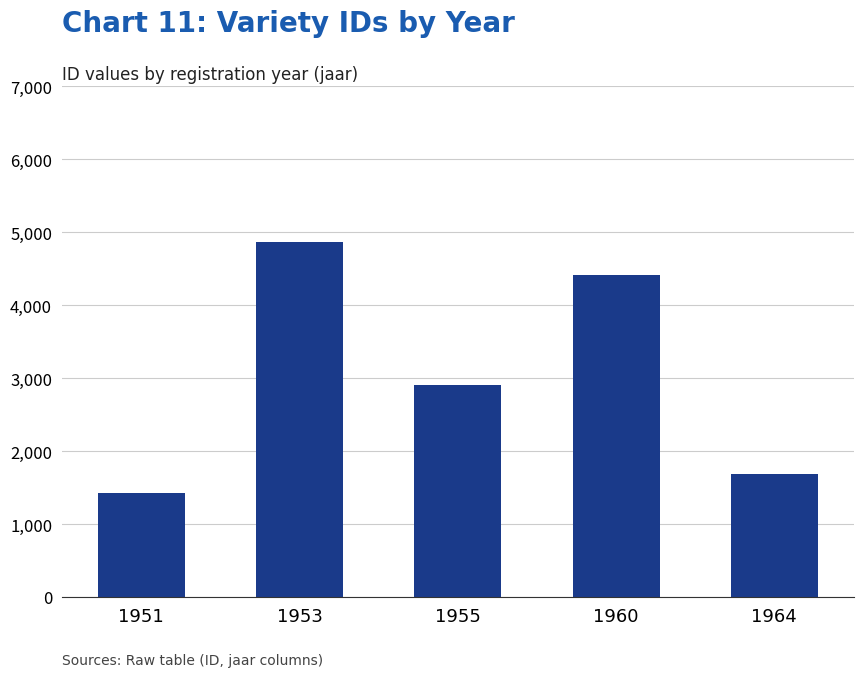

True or false: the data shows 2852 at 1964.

False